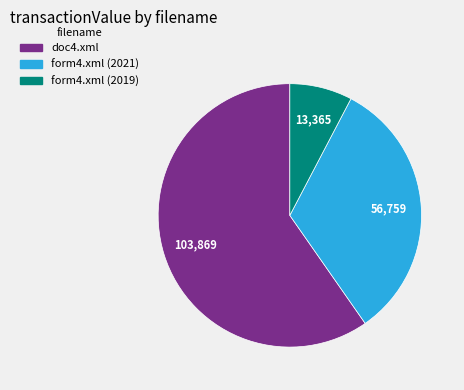

Is the sum of form4.xml (2019) and doc4.xml greater than half?

Yes